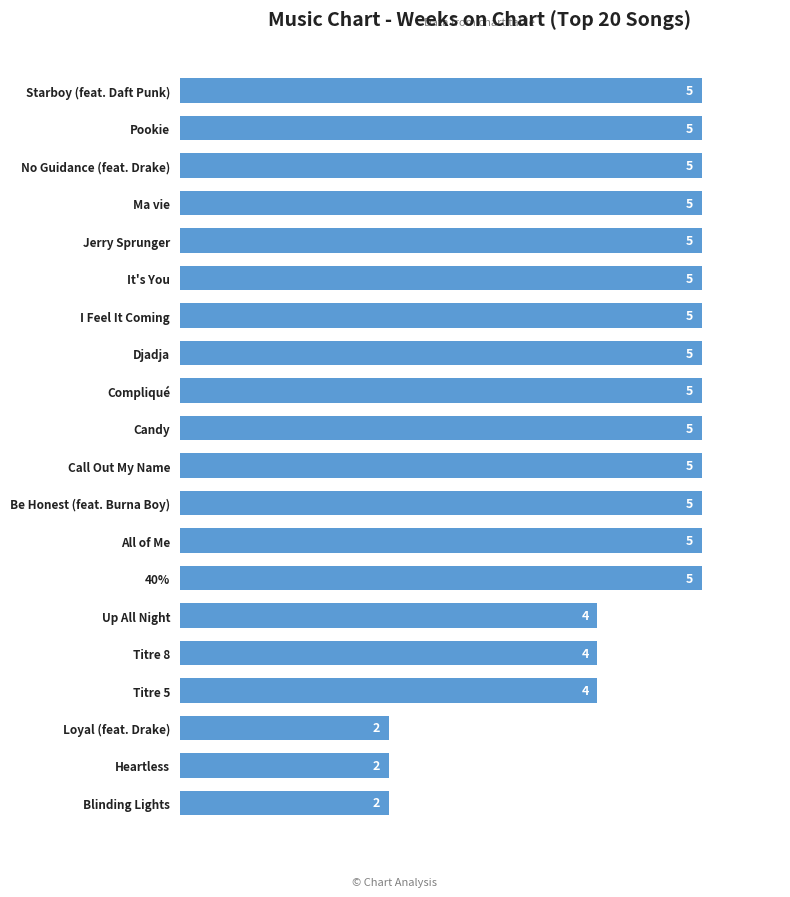

What is the difference between the maximum and minimum values?

3